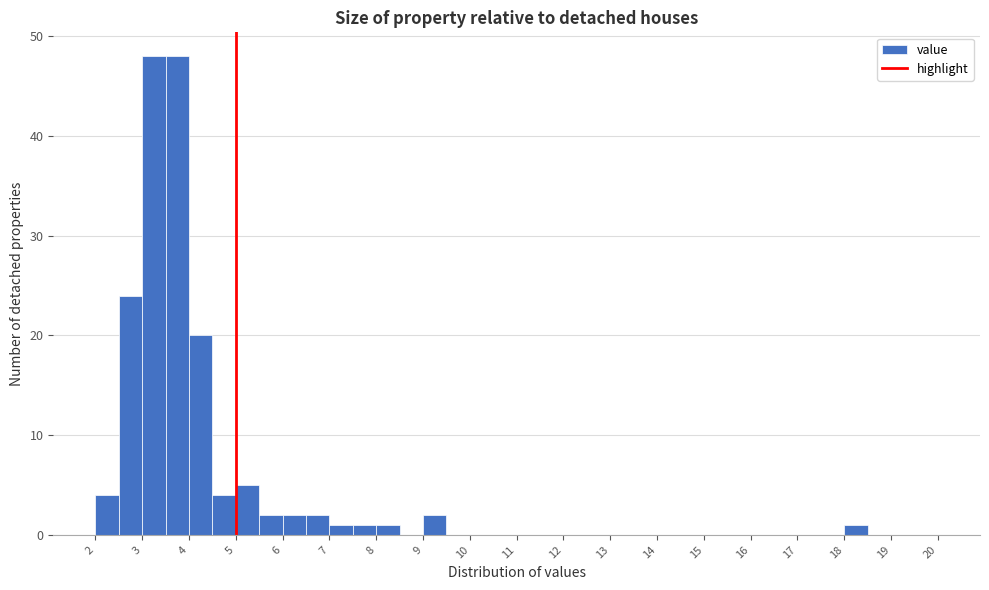

Reading left to right, list every bar in this chart as the range it spans on the x-axis followed by its height. The values are not printed on the chart, so give them approximately, as read against the axis.

2.0 to 2.5: 4
2.5 to 3.0: 24
3.0 to 3.5: 48
3.5 to 4.0: 48
4.0 to 4.5: 20
4.5 to 5.0: 4
5.0 to 5.5: 5
5.5 to 6.0: 2
6.0 to 6.5: 2
6.5 to 7.0: 2
7.0 to 7.5: 1
7.5 to 8.0: 1
8.0 to 8.5: 1
8.5 to 9.0: 0
9.0 to 9.5: 2
9.5 to 10.0: 0
10.0 to 10.5: 0
10.5 to 11.0: 0
11.0 to 11.5: 0
11.5 to 12.0: 0
12.0 to 12.5: 0
12.5 to 13.0: 0
13.0 to 13.5: 0
13.5 to 14.0: 0
14.0 to 14.5: 0
14.5 to 15.0: 0
15.0 to 15.5: 0
15.5 to 16.0: 0
16.0 to 16.5: 0
16.5 to 17.0: 0
17.0 to 17.5: 0
17.5 to 18.0: 0
18.0 to 18.5: 1
18.5 to 19.0: 0
19.0 to 19.5: 0
19.5 to 20.0: 0